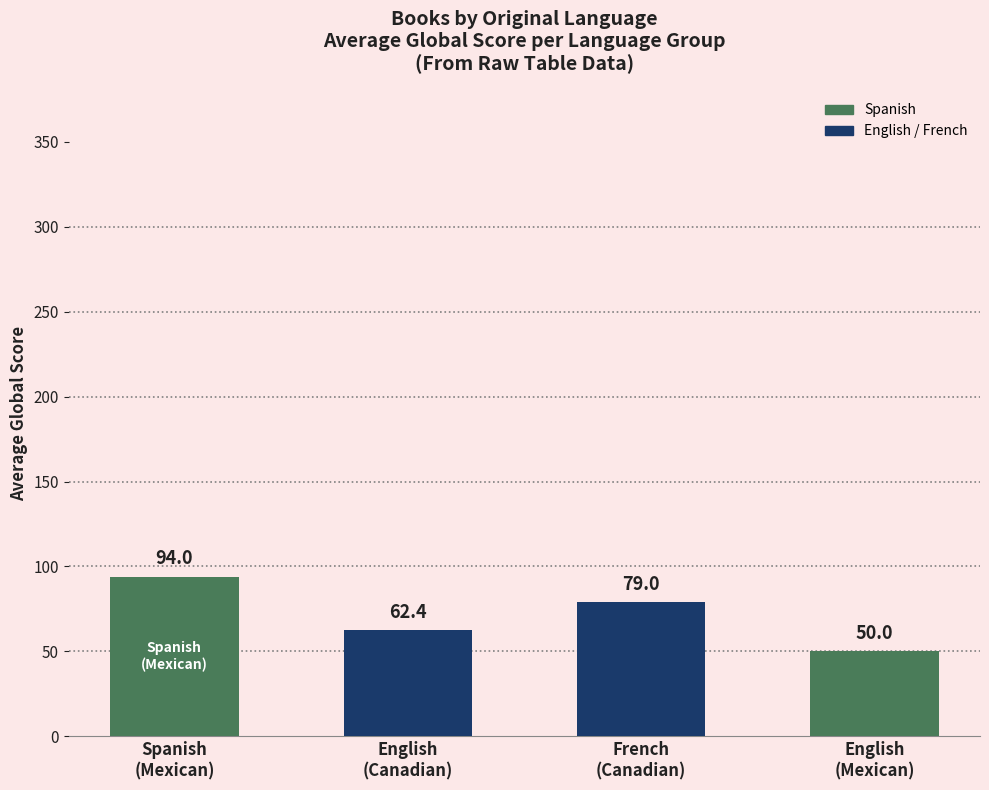

Reading left to right, transcribe all the data shown in this chart.

Spanish
(Mexican)=94.0	English
(Canadian)=62.4	French
(Canadian)=79.0	English
(Mexican)=50.0